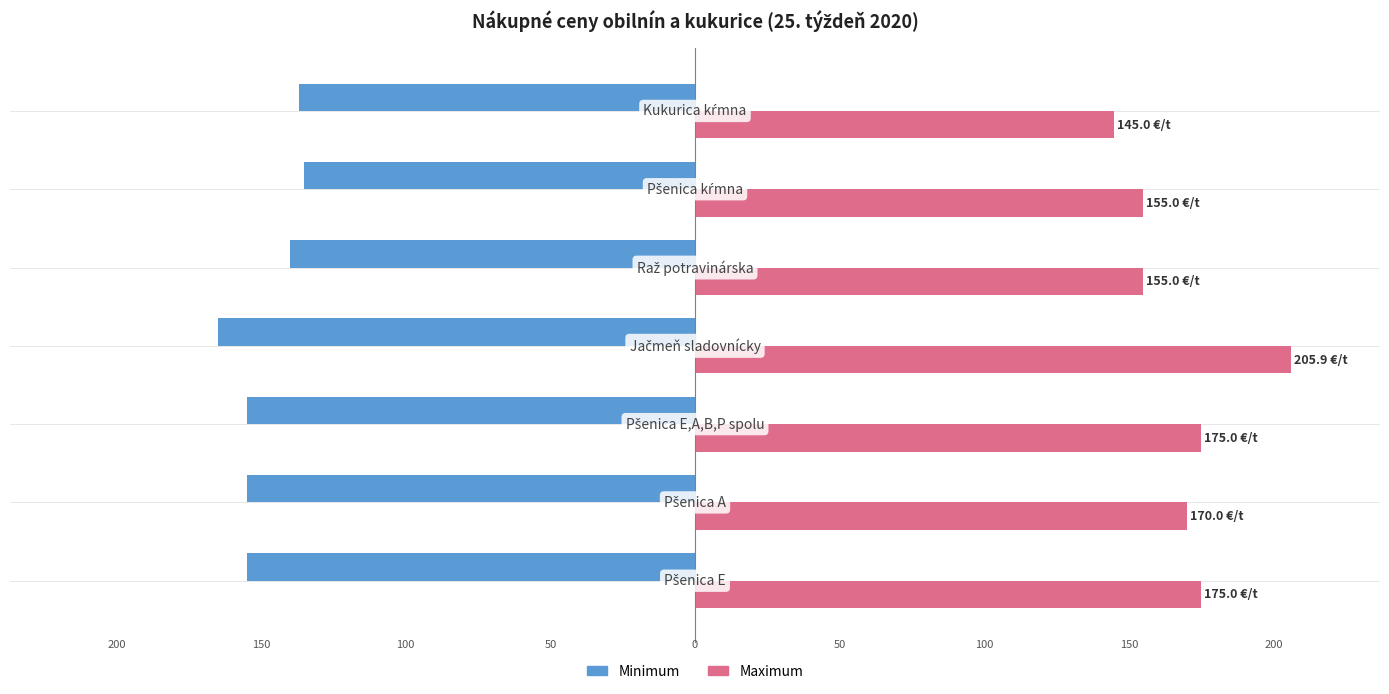

What are all the series names shown in the legend?

Minimum, Maximum